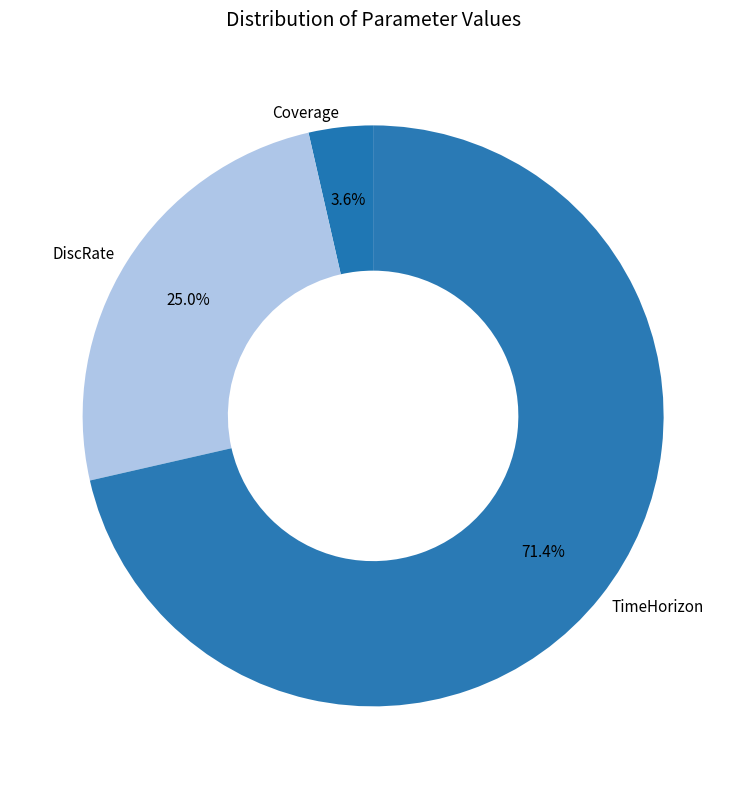

To the nearest percent, what is the average slice percentage?

33%